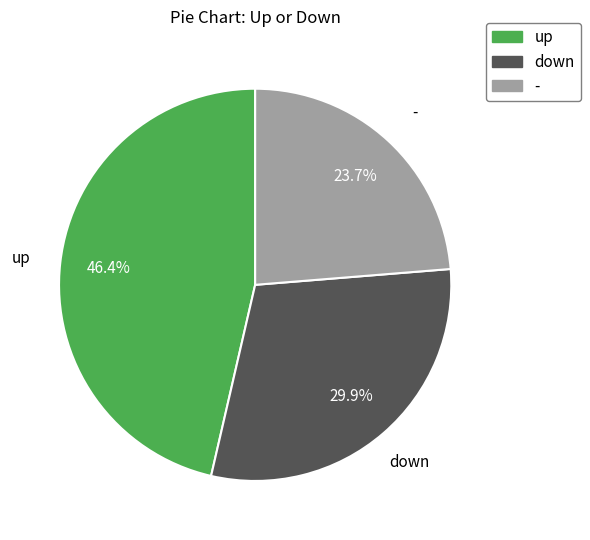

Does - represent more than half of the total?

No